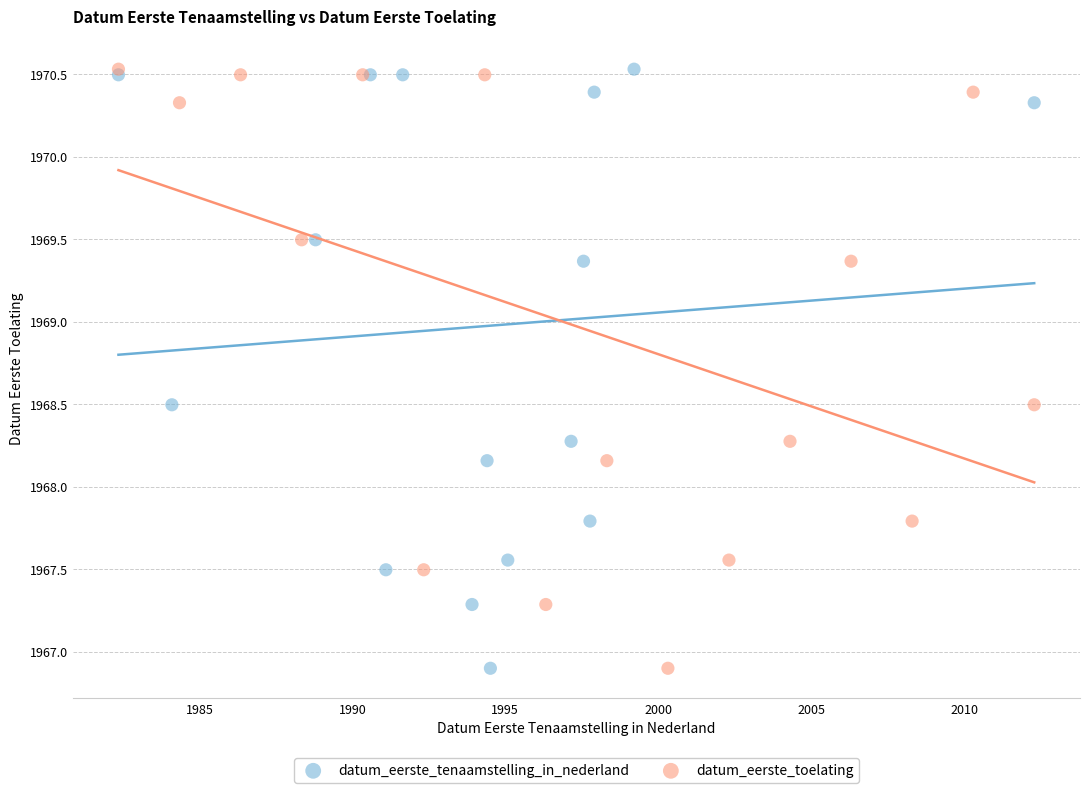

What are all the series names shown in the legend?

datum_eerste_tenaamstelling_in_nederland, datum_eerste_toelating